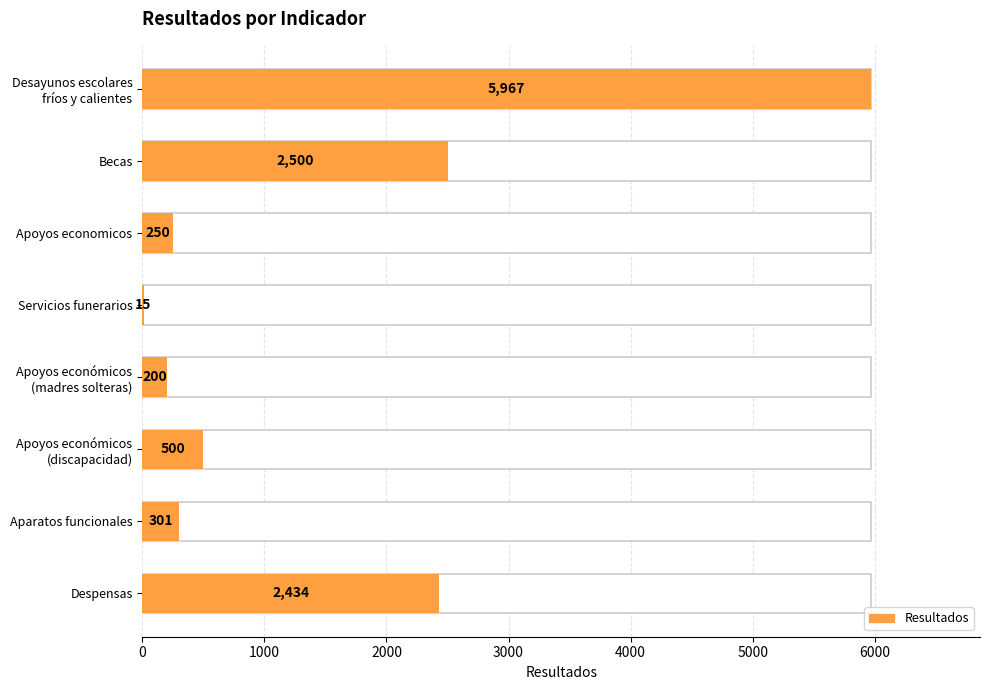

What is the change in value from Desayunos escolares fríos y calientes to Apoyos económicos (madres solteras)?

-5767